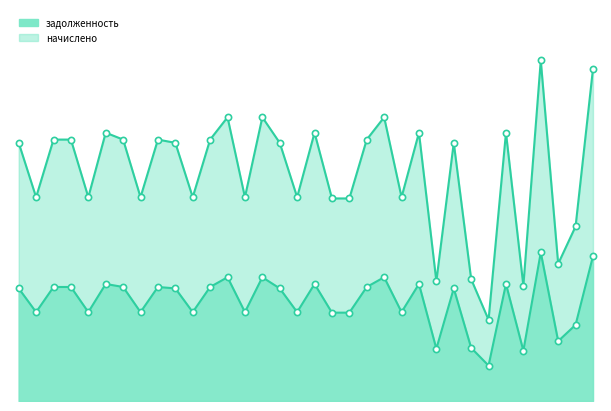

What are all the series names shown in the legend?

задолженность, начислено